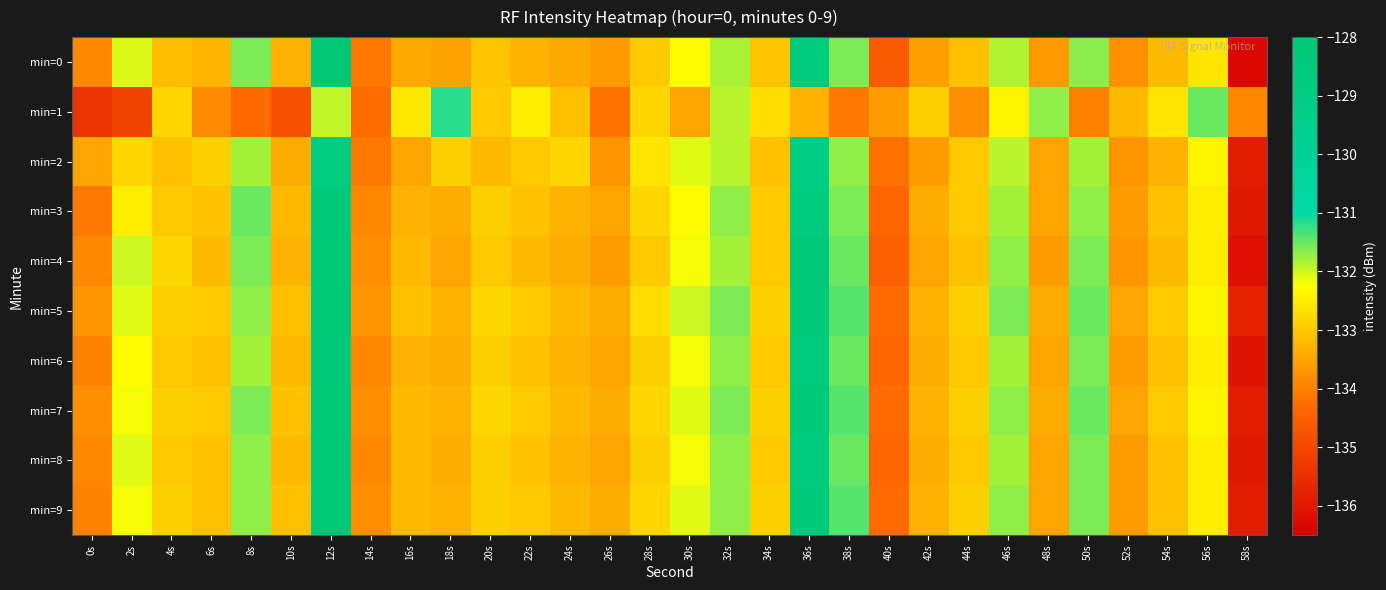

Which series changed the most between 8s and 56s?

min=1